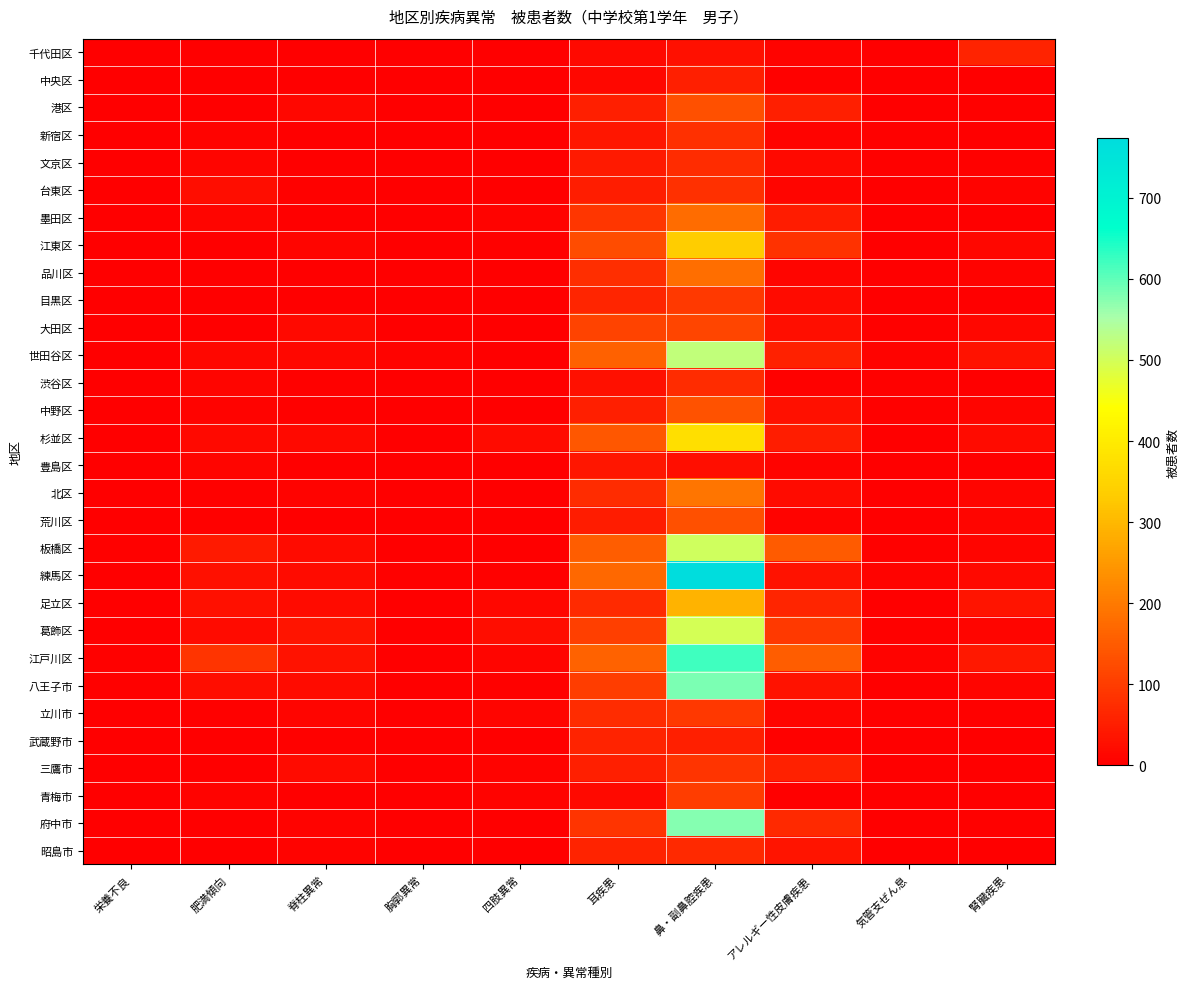

List the series in order of their peak value, highest first.

練馬区, 江戸川区, 八王子市, 府中市, 世田谷区, 板橋区, 葛飾区, 杉並区, 江東区, 足立区, 北区, 品川区, 墨田区, 中野区, 港区, 荒川区, 大田区, 青梅市, 目黒区, 立川市, 三鷹市, 新宿区, 台東区, 文京区, 渋谷区, 昭島市, 千代田区, 武蔵野市, 中央区, 豊島区